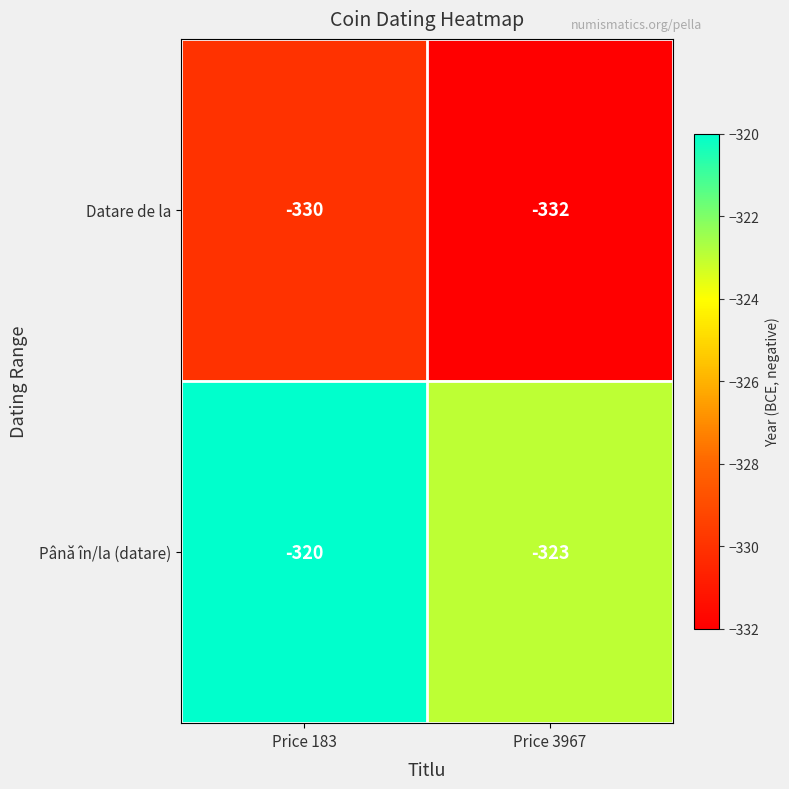

Read the Datare de la value at Price 183.

-330